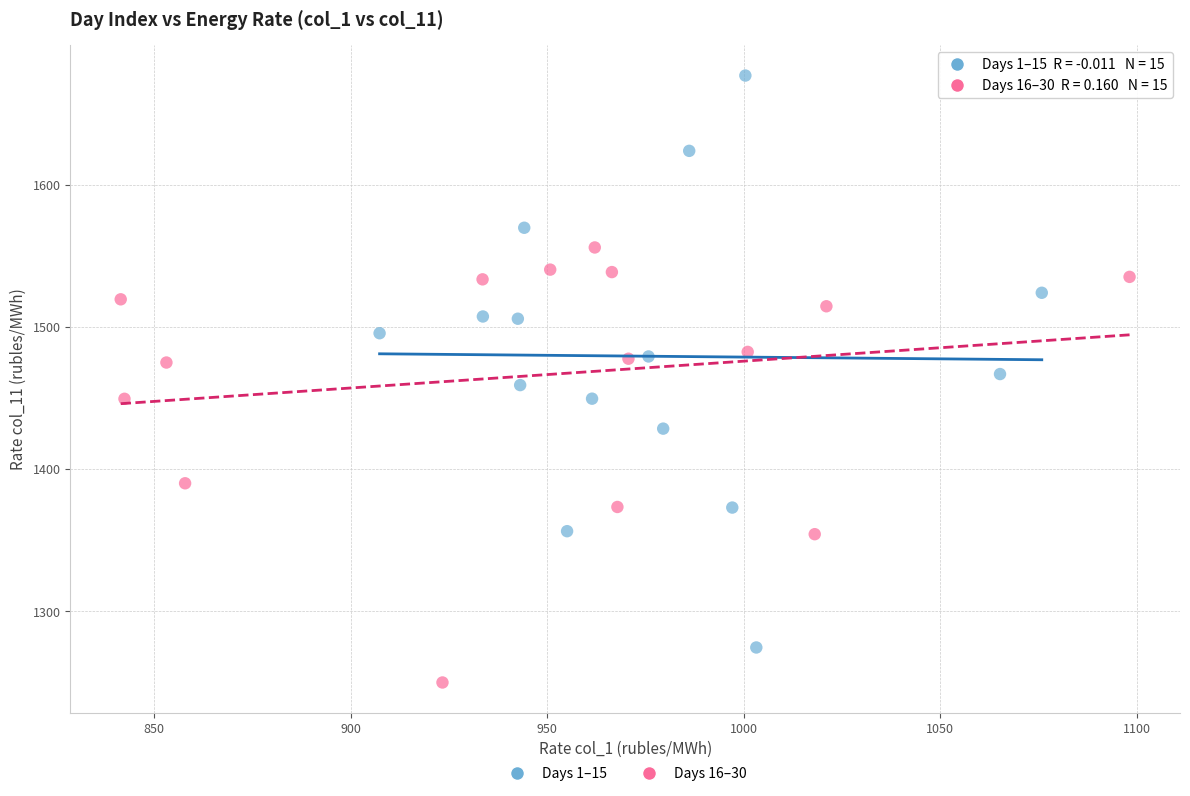

Which series reaches the minimum Y coordinate?

Days 16–30